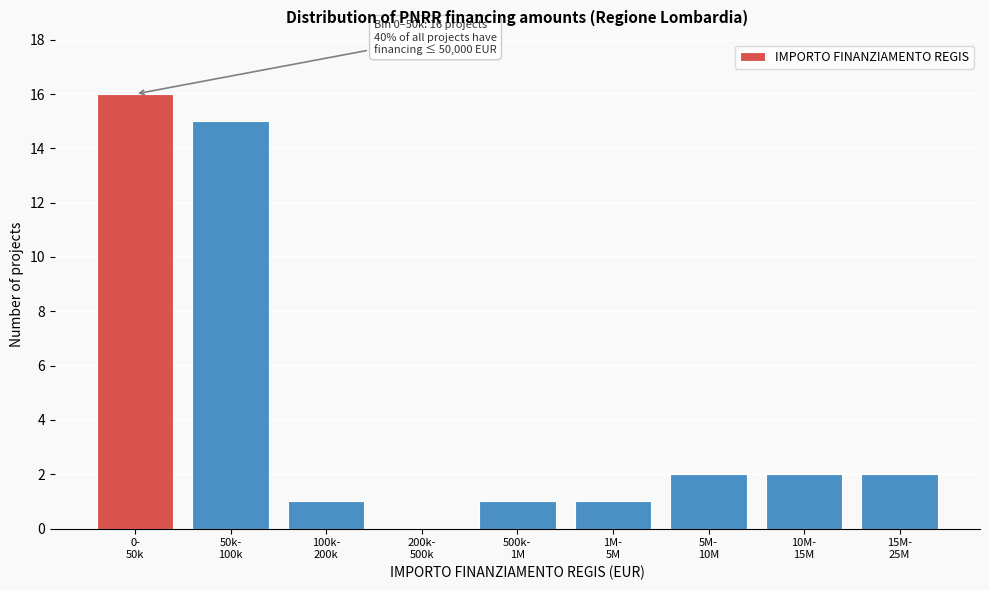

What is the sum of all values?

40